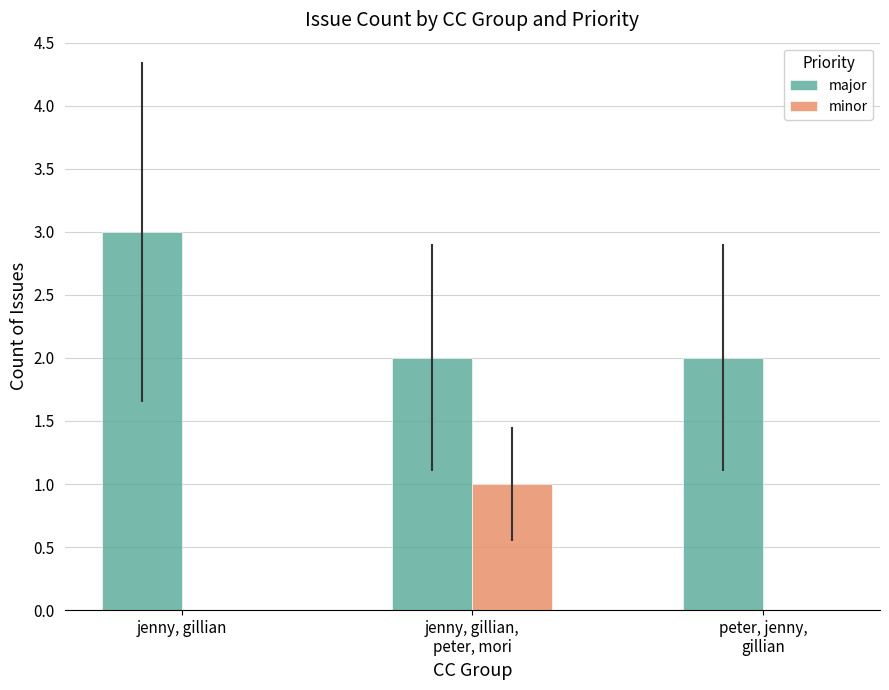

Reading left to right, extract all data points from this chart.

major: jenny, gillian=3	jenny, gillian,
peter, mori=2	peter, jenny,
gillian=2
minor: jenny, gillian=0	jenny, gillian,
peter, mori=1	peter, jenny,
gillian=0